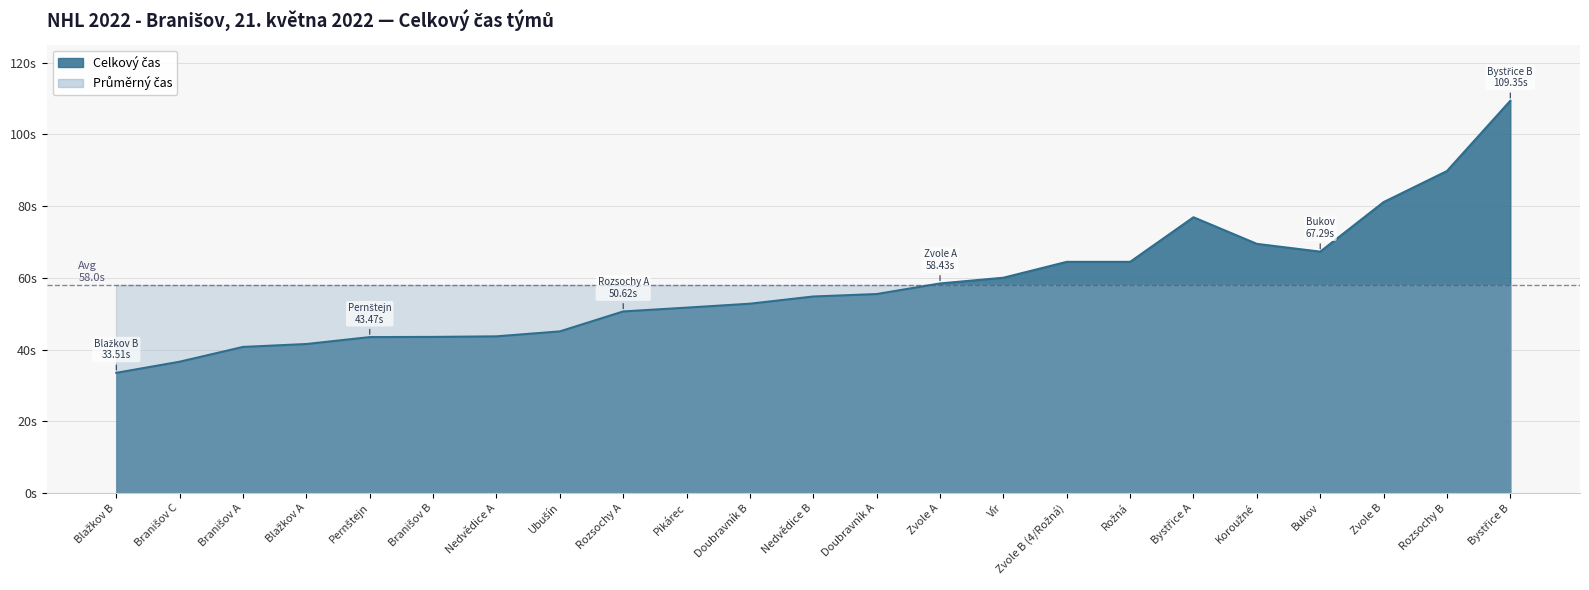

How many interior local valleys does the Celkový čas series have?

1